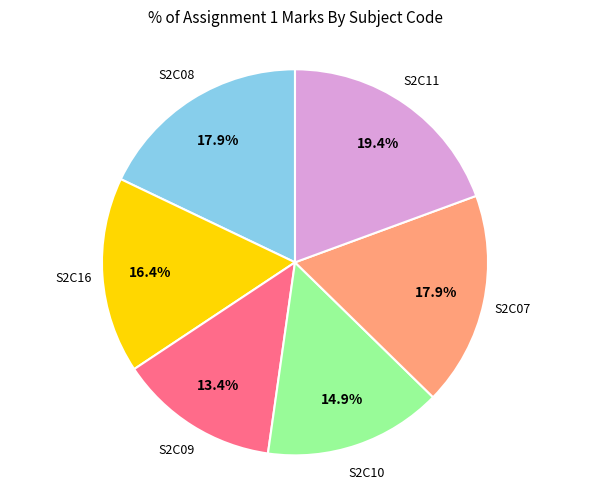

Does any single category account for the majority?

No